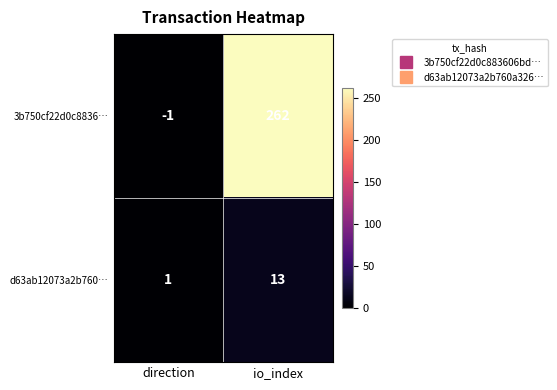

Which series has the largest total across all categories?

3b750cf22d0c8836…